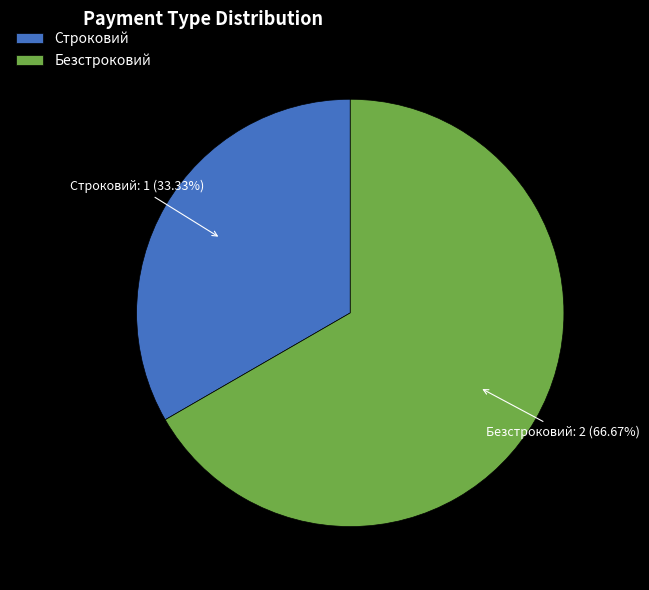

Combined, what portion of the pie is Безстроковий and Строковий?

100.0%